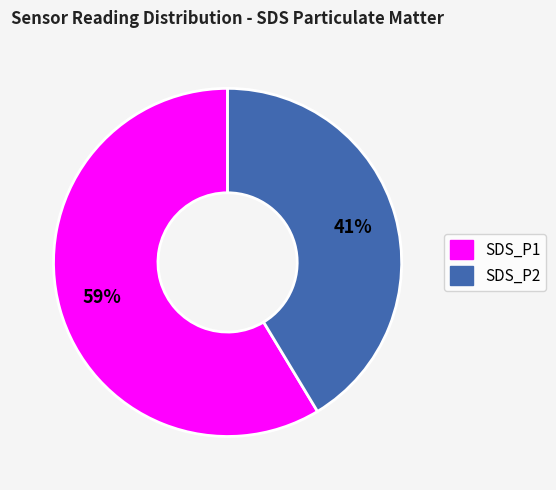

Is SDS_P2 the majority of the pie?

No